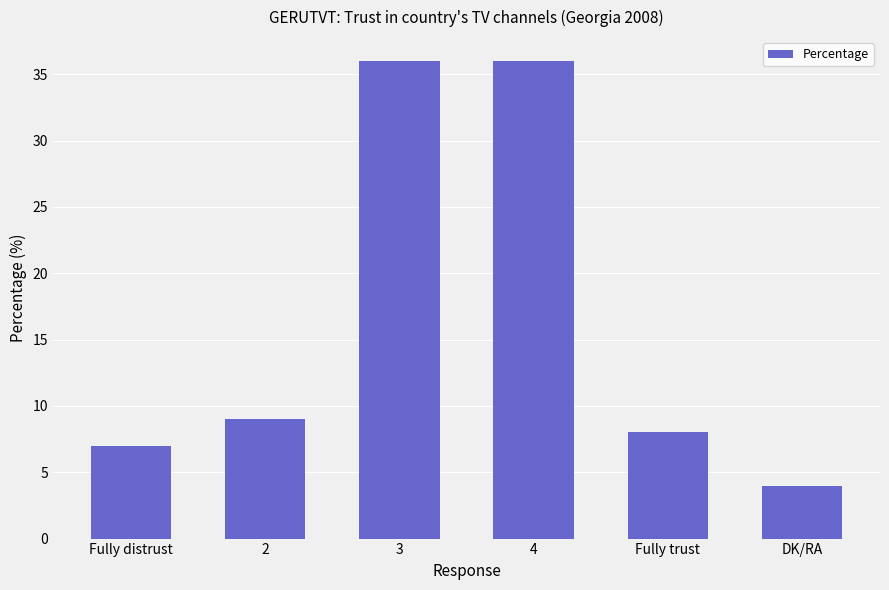

What is the smallest value displayed?

4